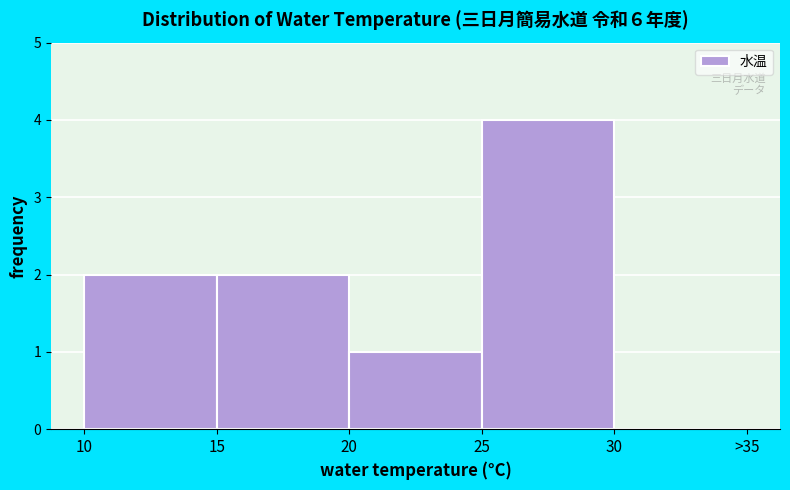

Reading left to right, what are all the values shown in this chart?

10=2	15=2	20=1	25=4	30=0